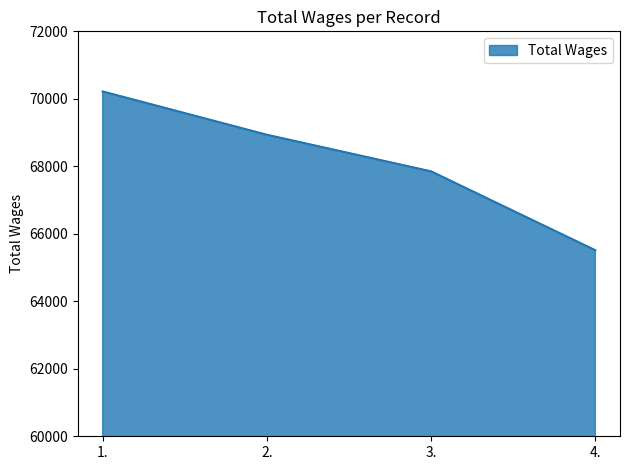

What is the ratio of the value at 3. to the value at 2.?

1.0